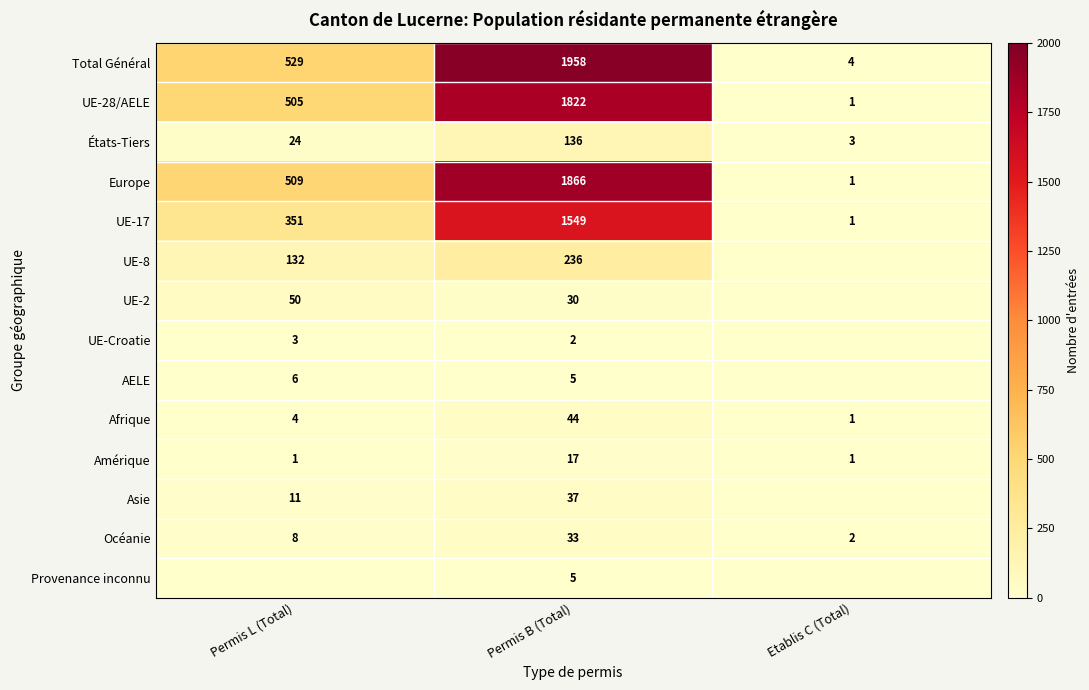

Read the Amérique value at Permis B (Total), to the nearest 10.

20